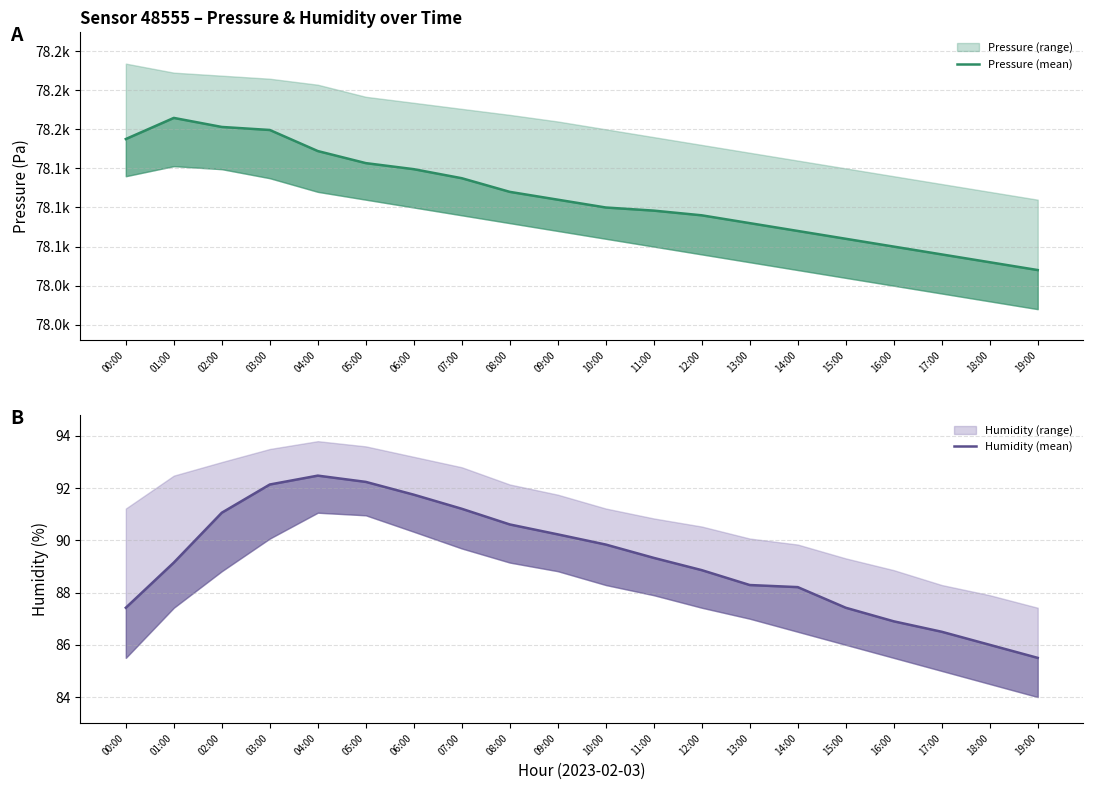

In Pressure (mean), how many points are higher than both neighbors (excluding endpoints)?

1